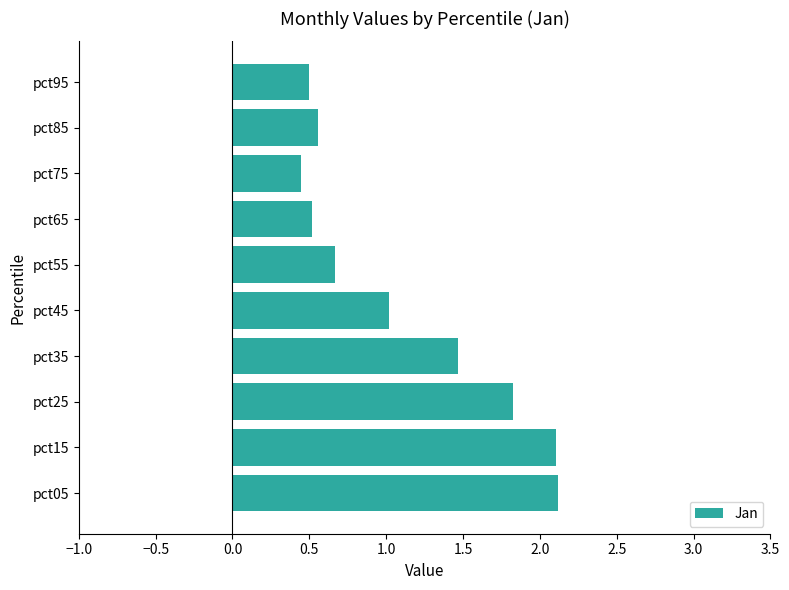

What is the change in value from pct45 to pct55?

-0.4